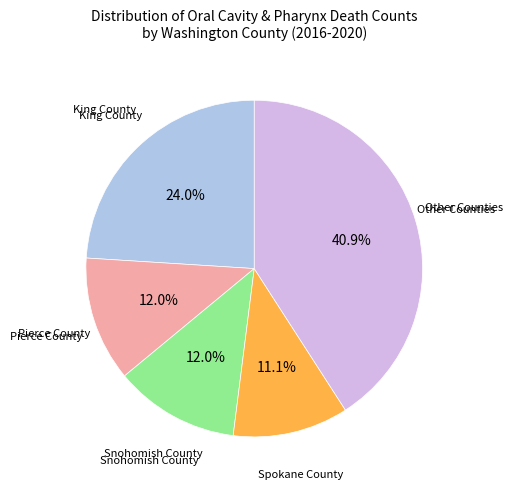

Is there a majority slice in this chart?

No